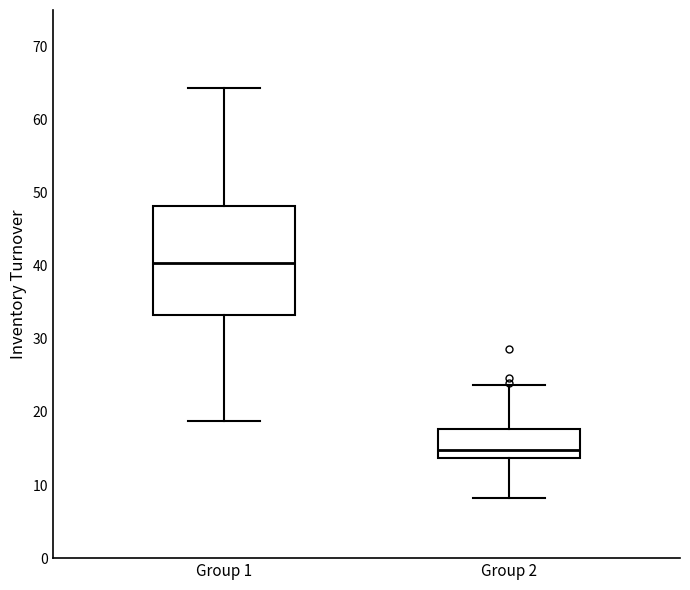

Which box is the tallest, from its lower edge to its upper edge?

Group 1